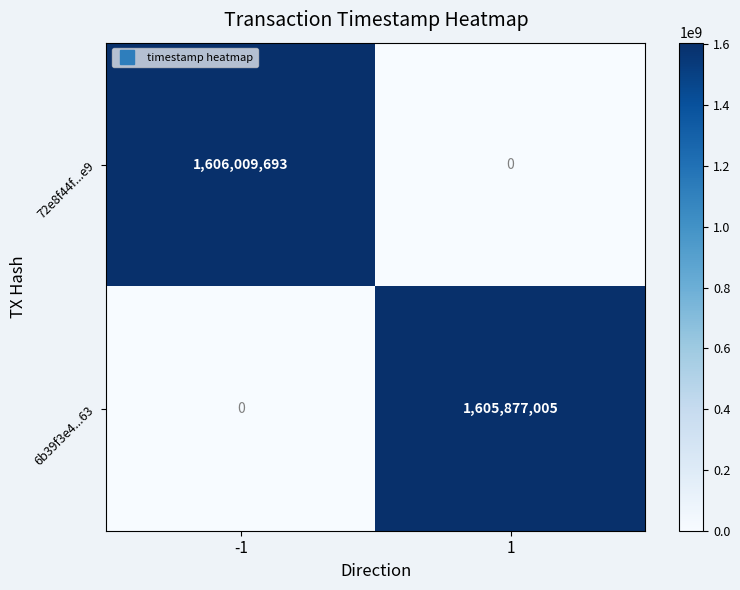

Rank the series by their average value, from highest to lowest.

72e8f44f...e9, 6b39f3e4...63